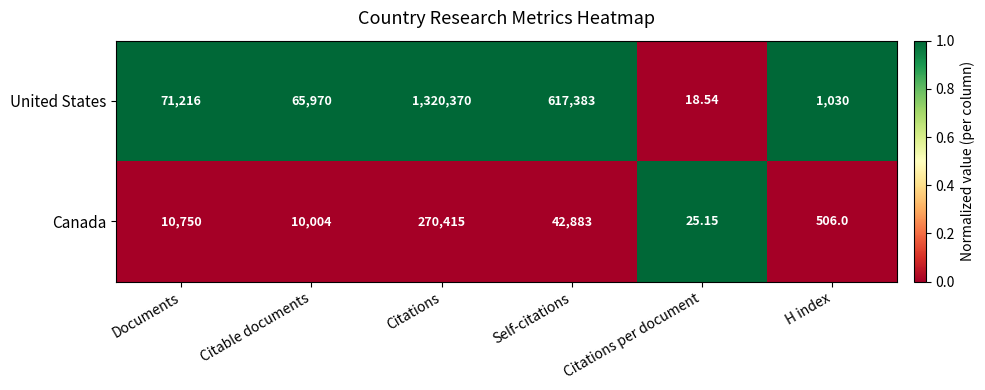

Which category has the highest value across all series?

Citations